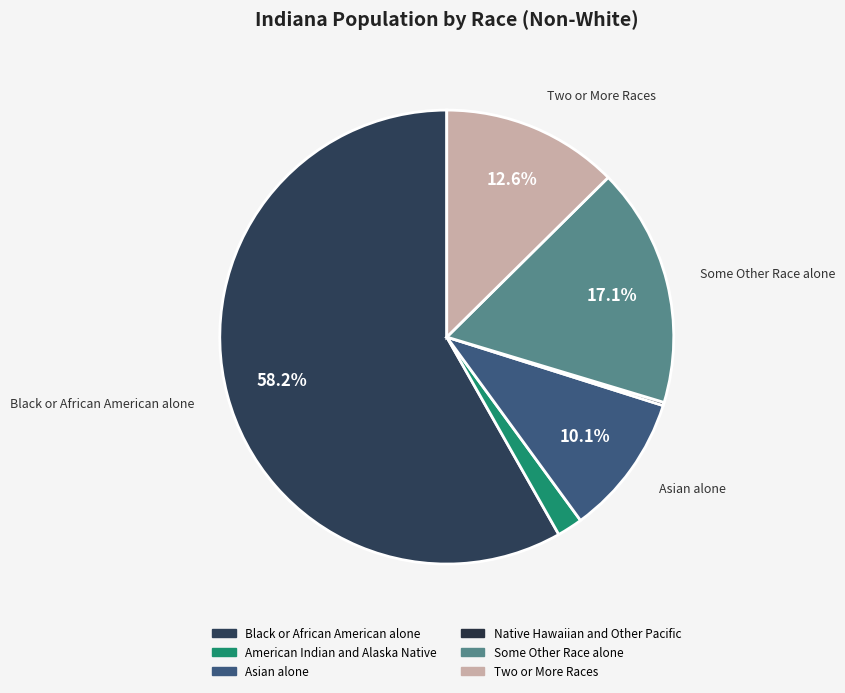

What is the largest slice in the pie chart?

Black or African American alone